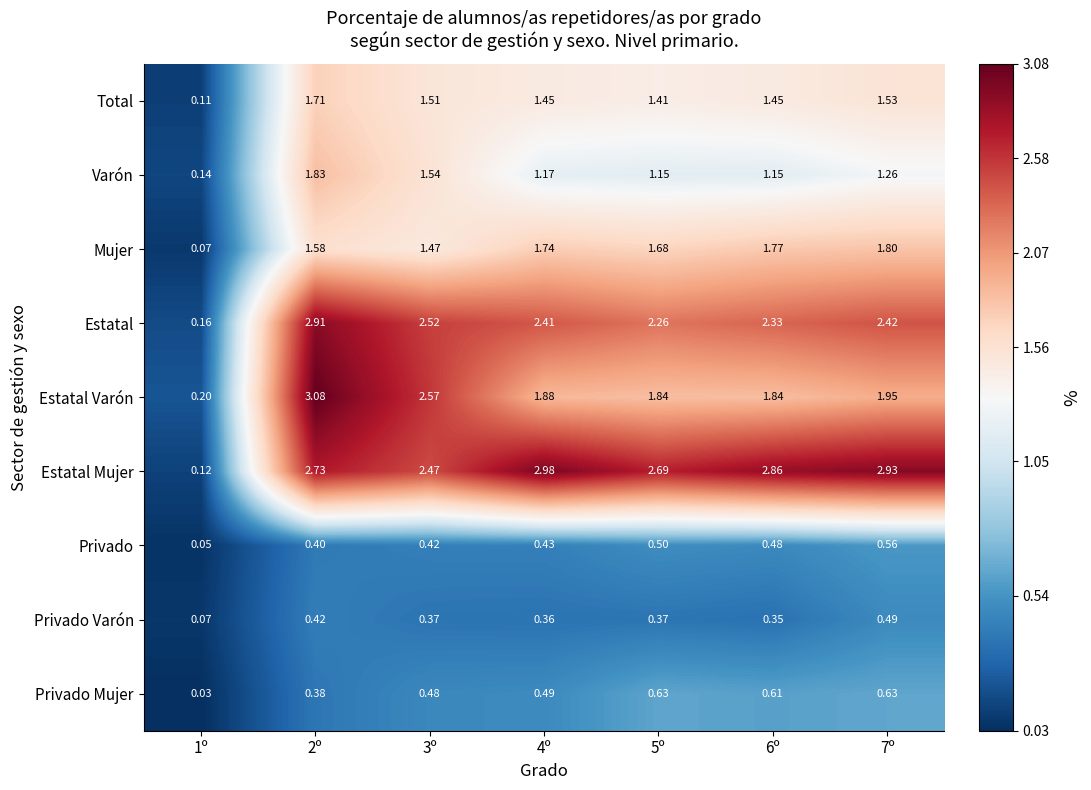

Which series has the widest spread of values?

Estatal Varón